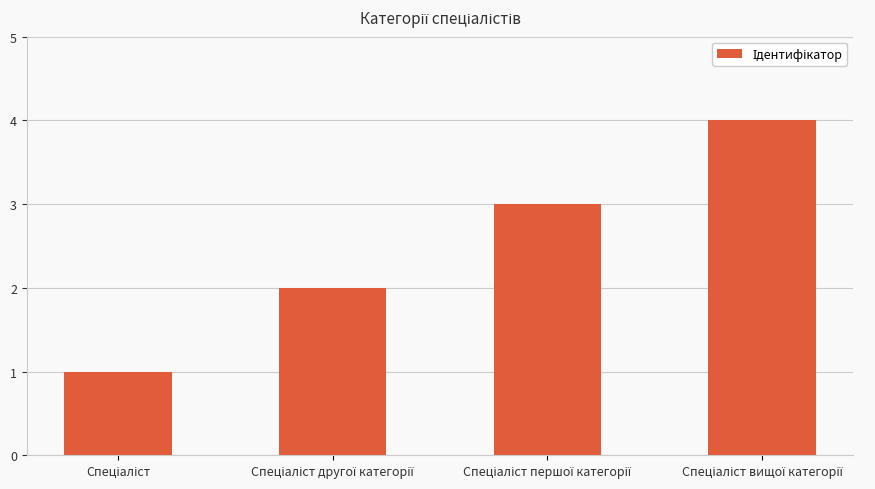

What is the difference between the maximum and second lowest values?

2